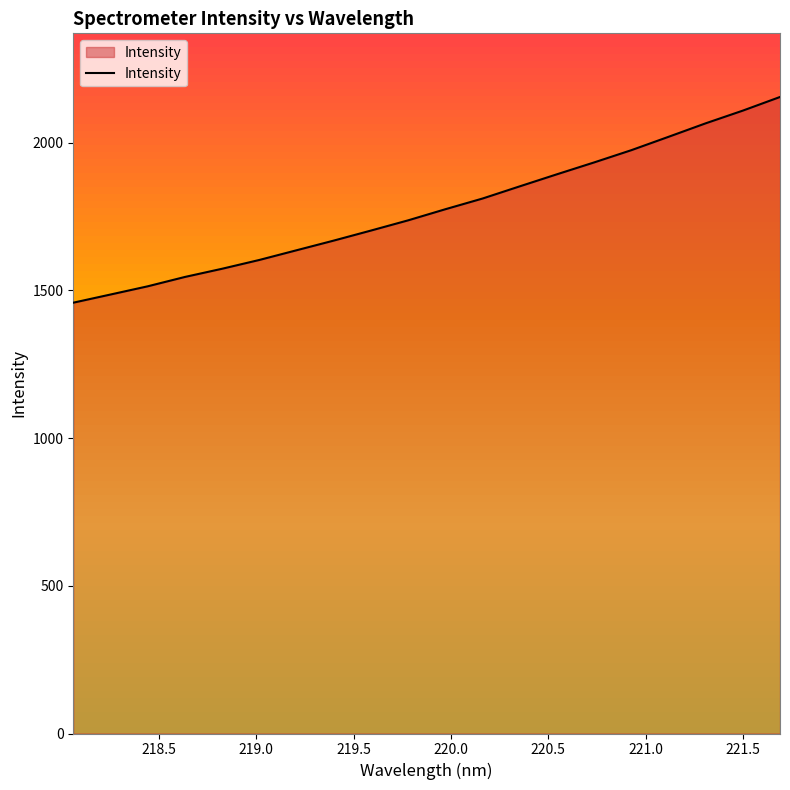

What is the smallest value displayed?

1458.1